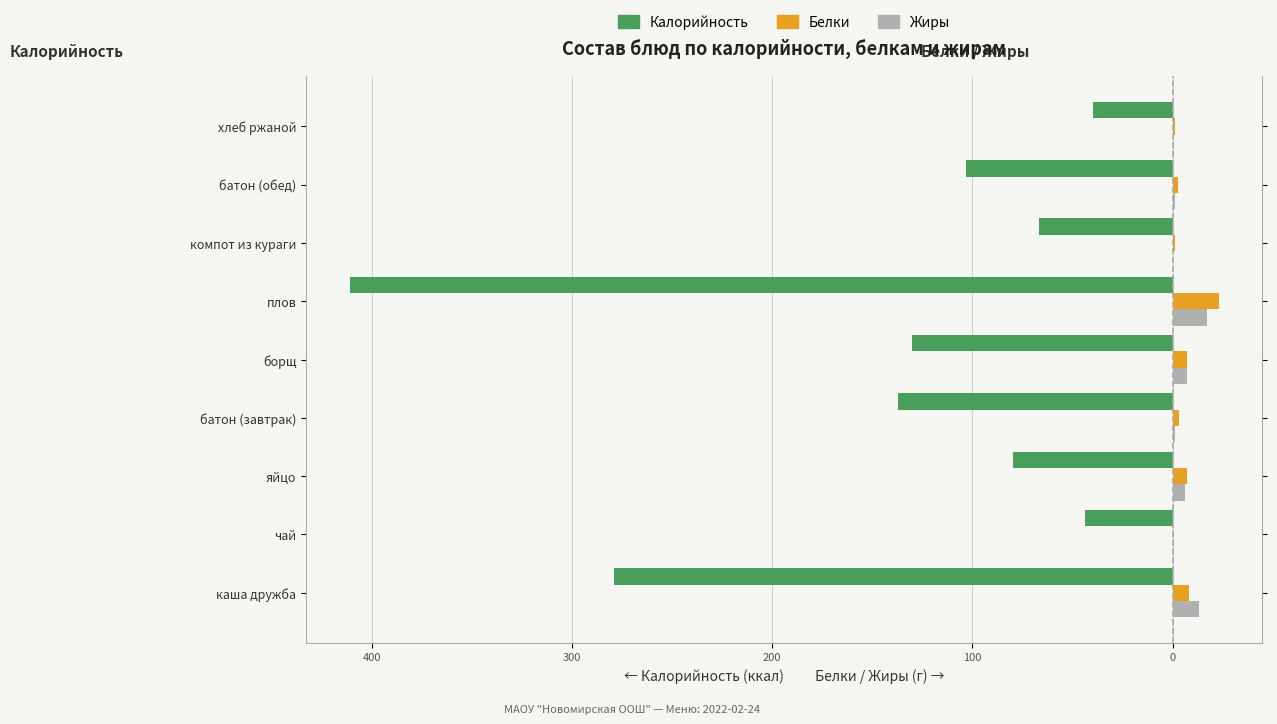

How many groups of bars are there?

9